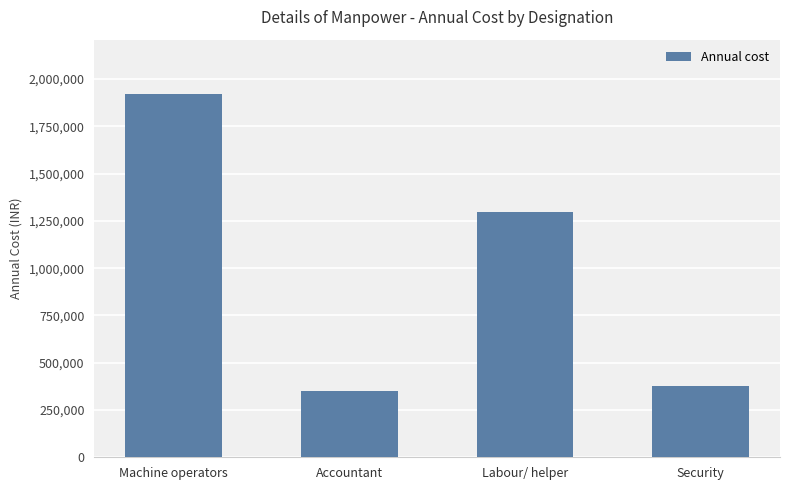

Reading left to right, what are all the values shown in this chart?

Machine operators=1920000	Accountant=348000	Labour/ helper=1296000	Security=378000